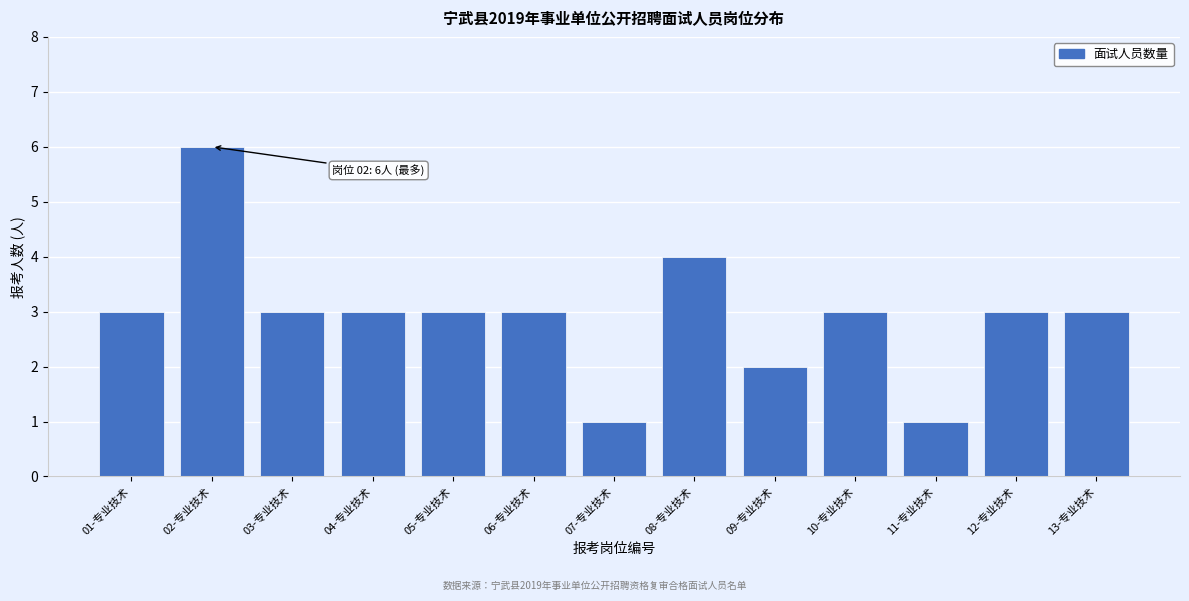

Reading right to left, extract all data points from this chart.

13-专业技术=3	12-专业技术=3	11-专业技术=1	10-专业技术=3	09-专业技术=2	08-专业技术=4	07-专业技术=1	06-专业技术=3	05-专业技术=3	04-专业技术=3	03-专业技术=3	02-专业技术=6	01-专业技术=3